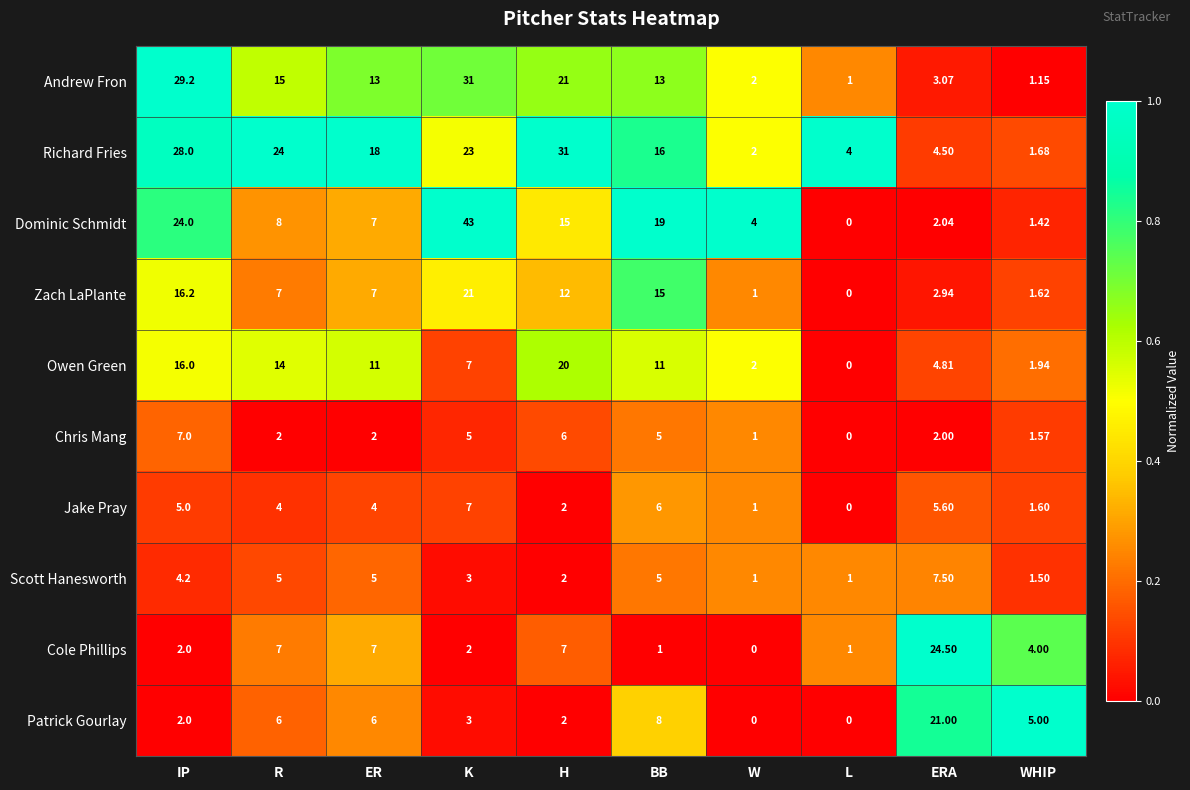

List the labels in order of Dominic Schmidt value, largest first.

K, IP, BB, H, R, ER, W, ERA, WHIP, L